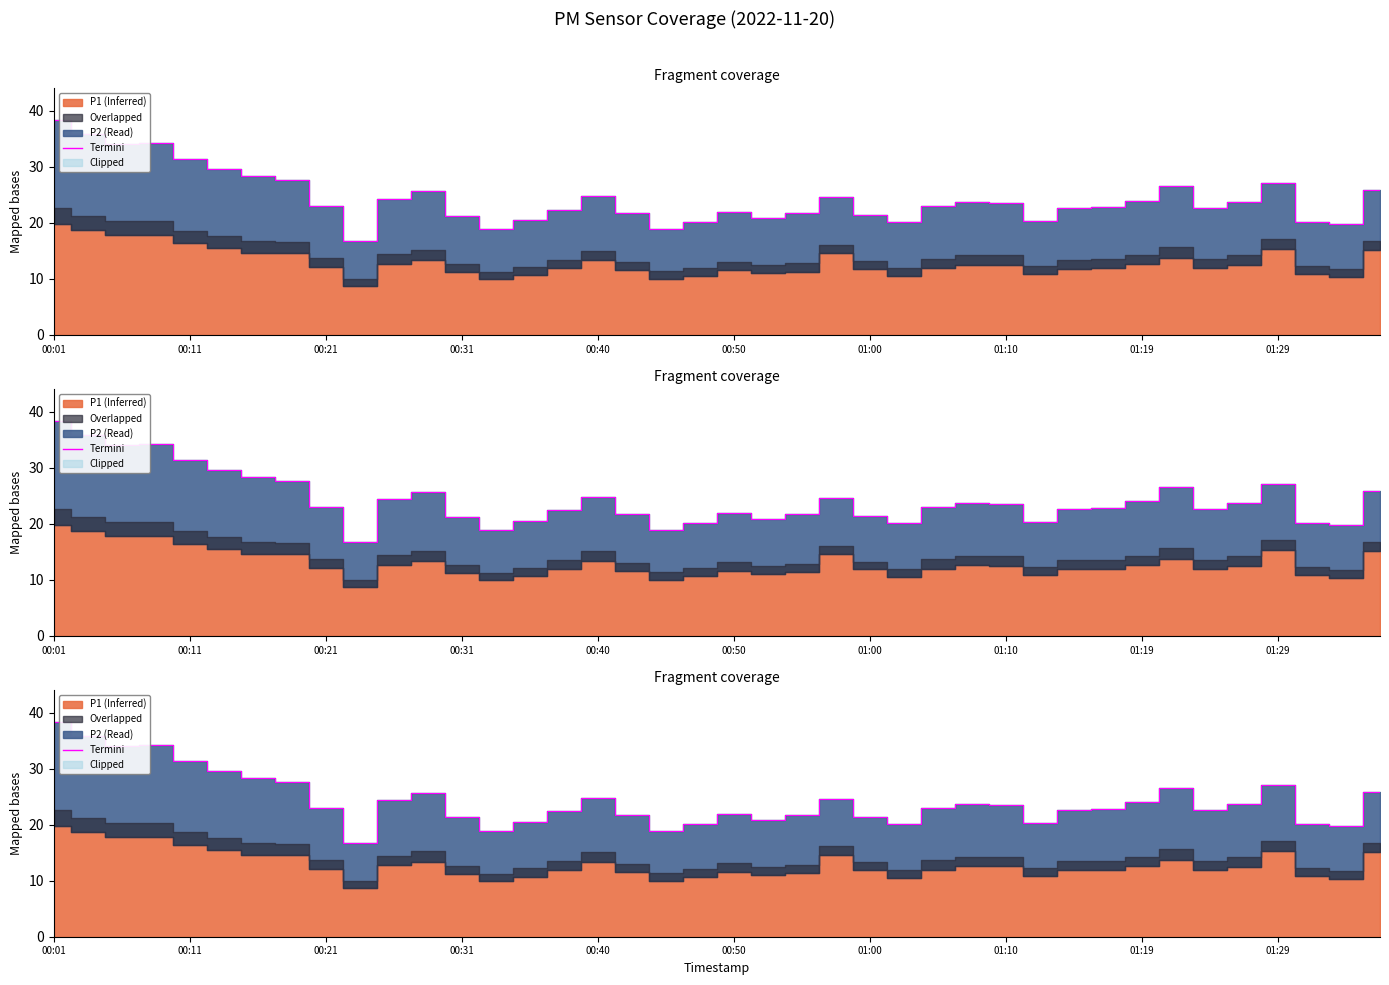

How many interior local valleys (lower than both neighbors) does the data have?

9